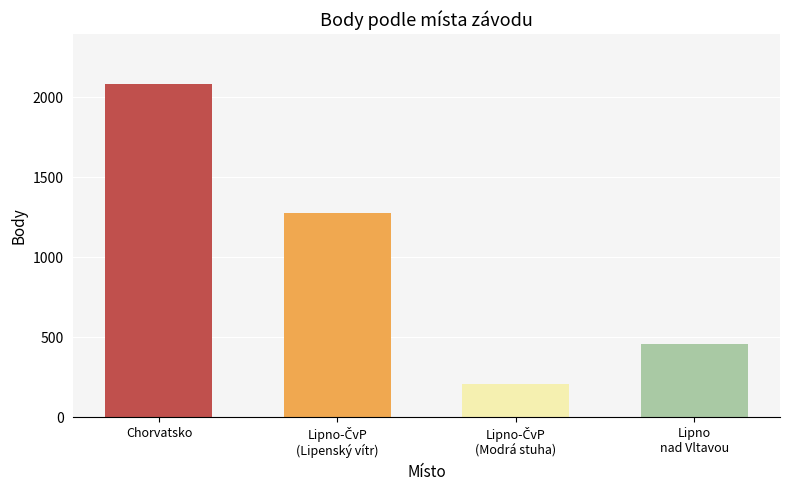

Count the number of data series in this chart.

1